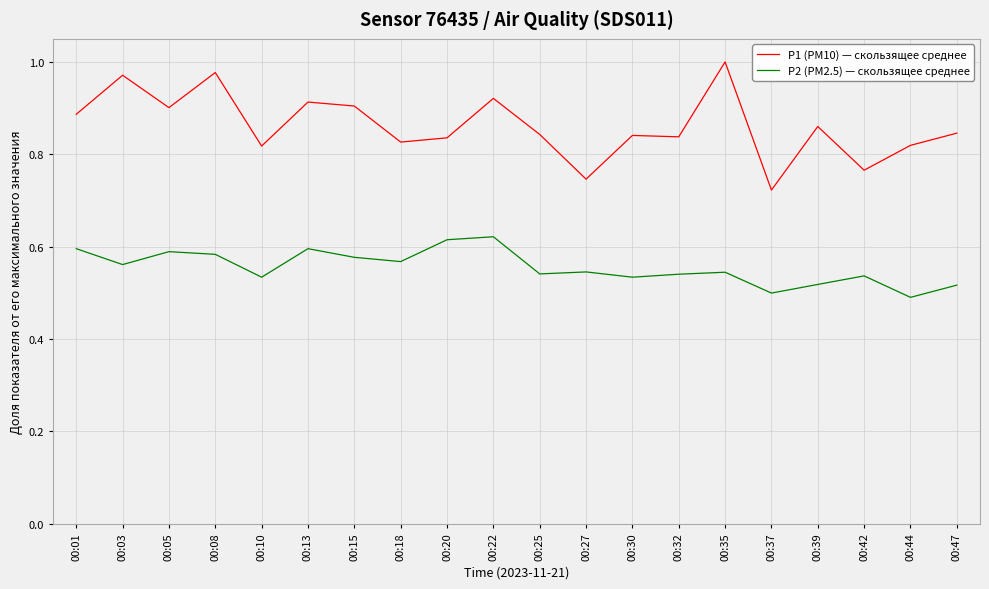

Which series changed the most between 00:08 and 00:27?

P1 (PM10) — скользящее среднее